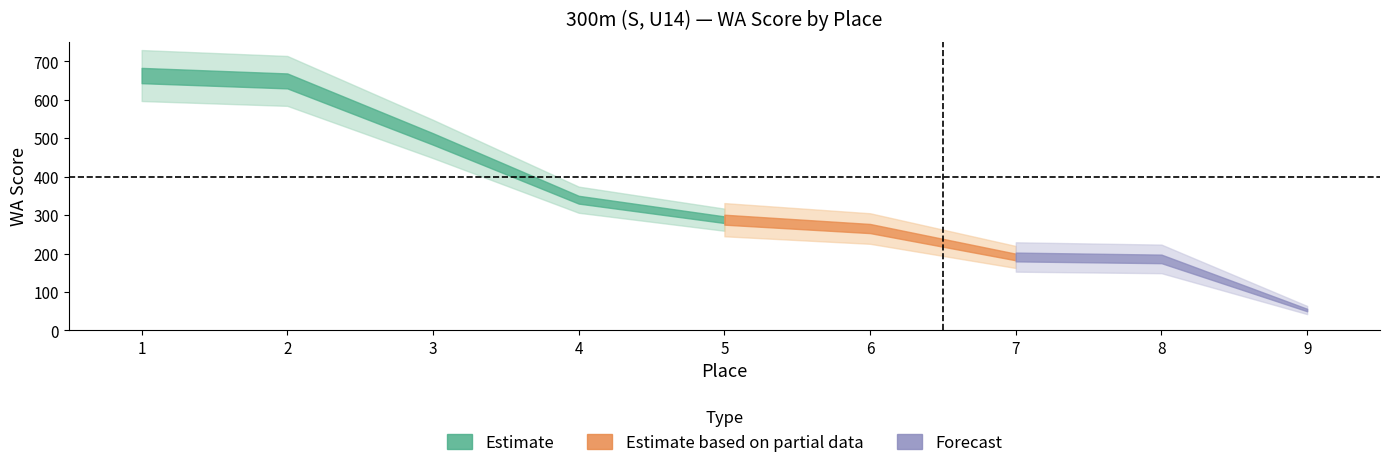

Reading left to right, what are all the values shown in this chart?

Place: 1	2	3	4	5	6	7	8	9
WA Score: 663	649	498	340	288	265	191	186	53